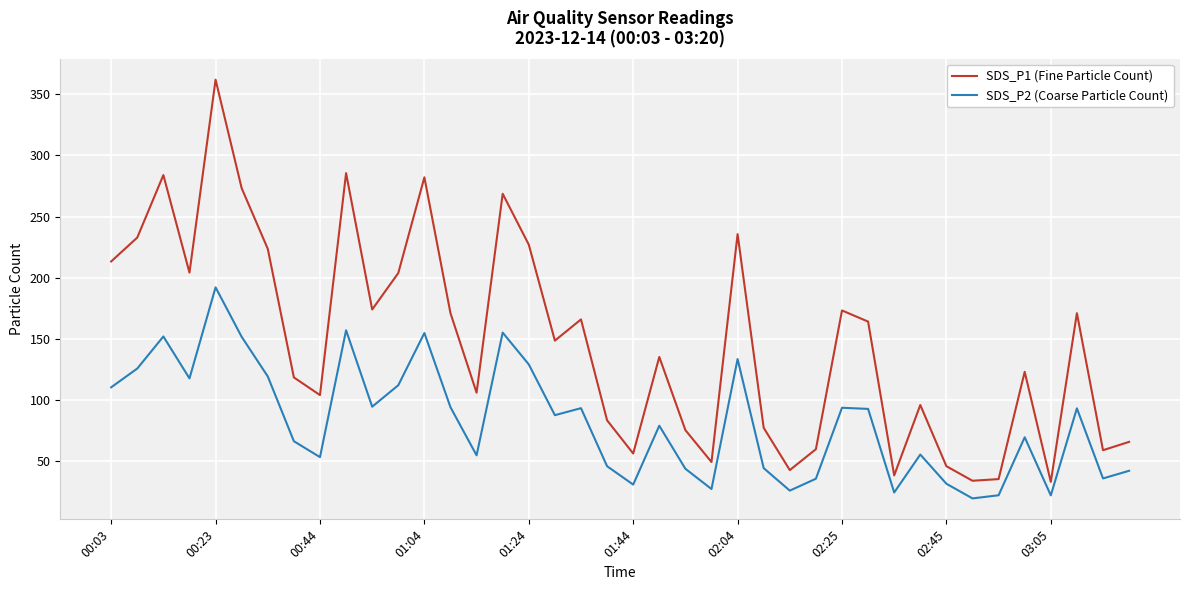

List the series in order of their peak value, highest first.

SDS_P1 (Fine Particle Count), SDS_P2 (Coarse Particle Count)